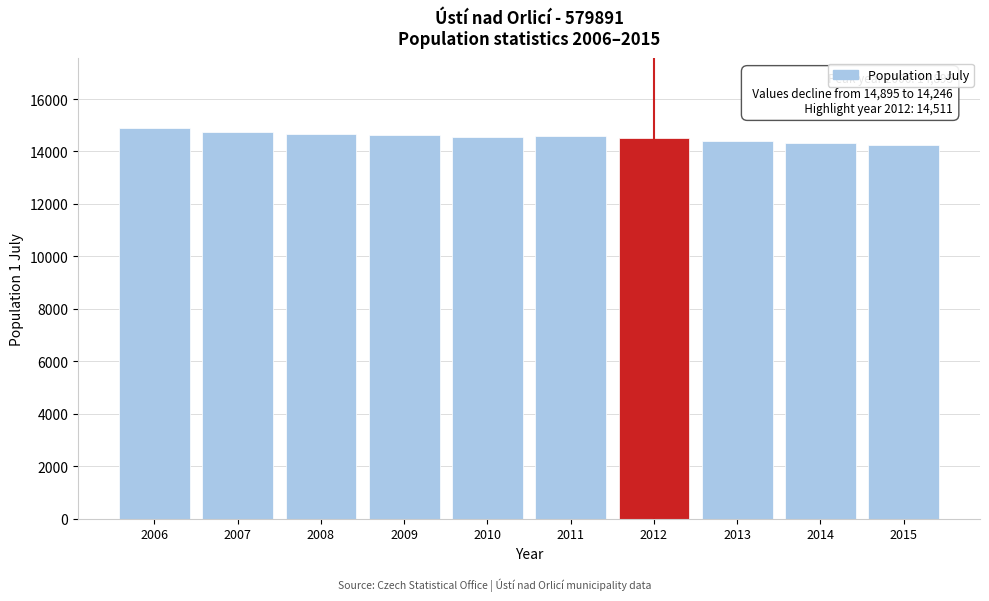

What is the value of the 1st bar from the left?

14895